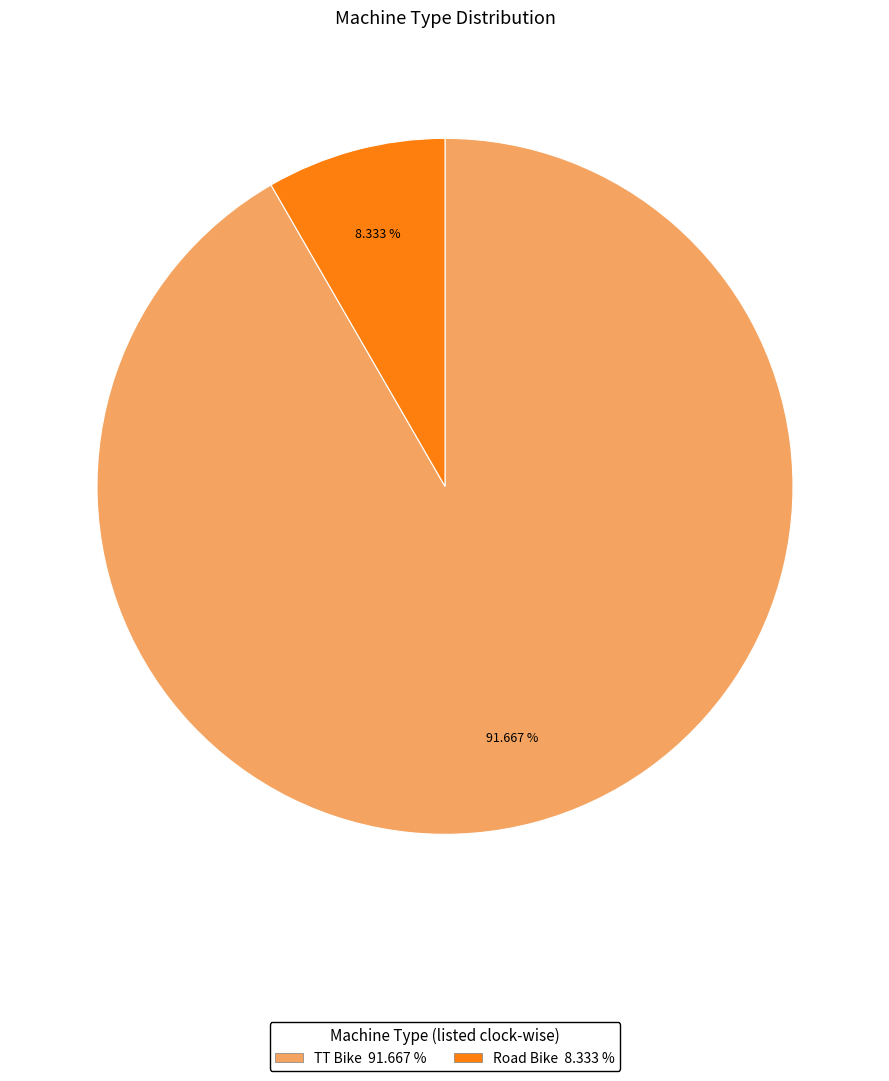

Is there a majority slice in this chart?

Yes